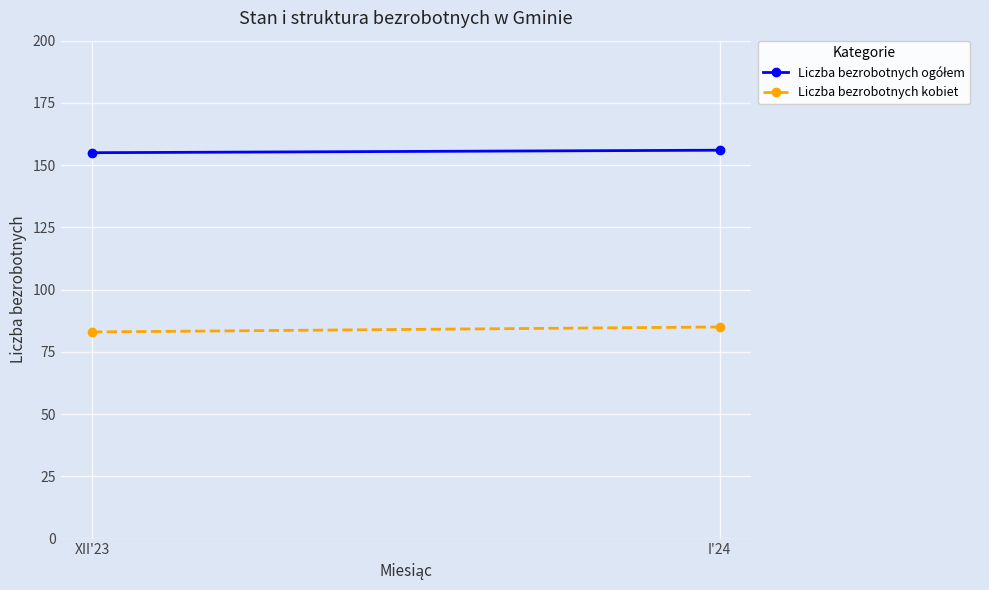

What is the value of the Liczba bezrobotnych kobiet point at the 1st from the left?

83